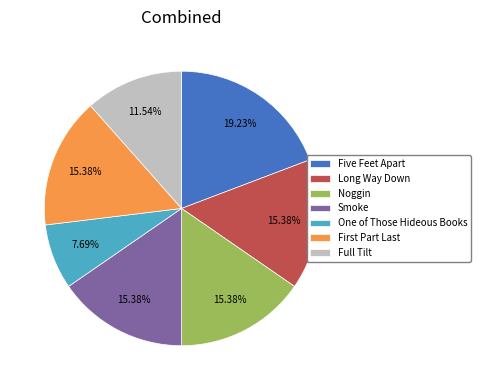

Does any single category account for the majority?

No